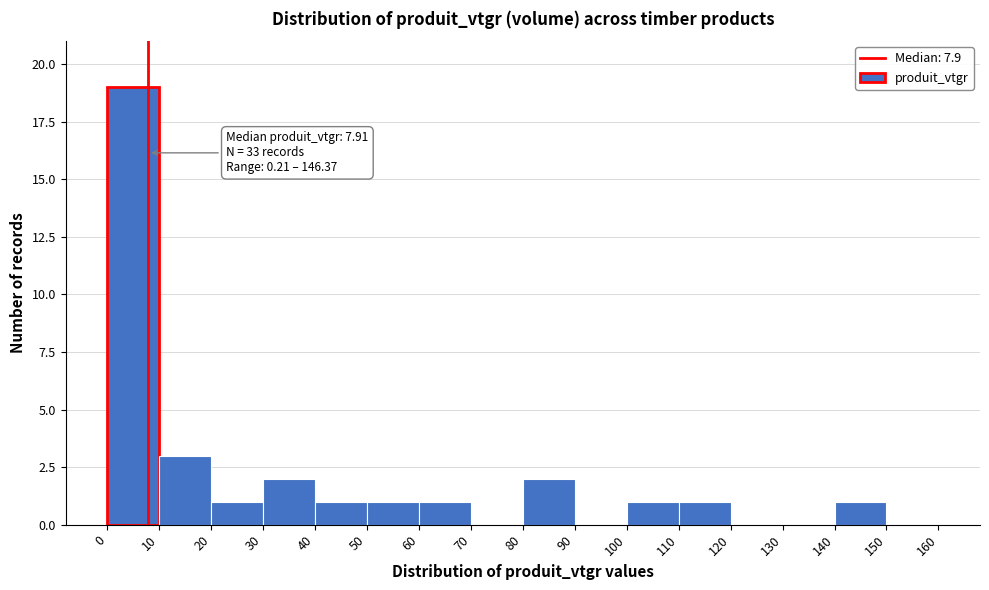

Which range on the x-axis has the tallest bar?

0 to 10